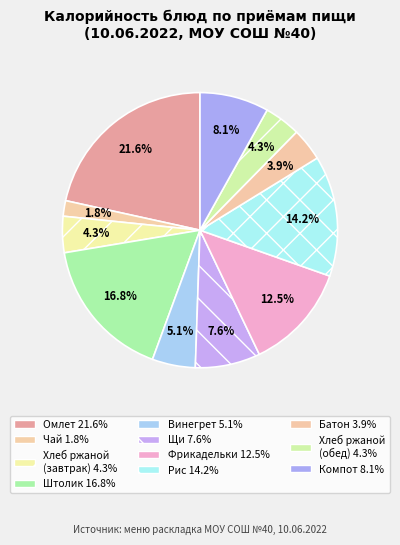

How many slices are in this pie chart?

11